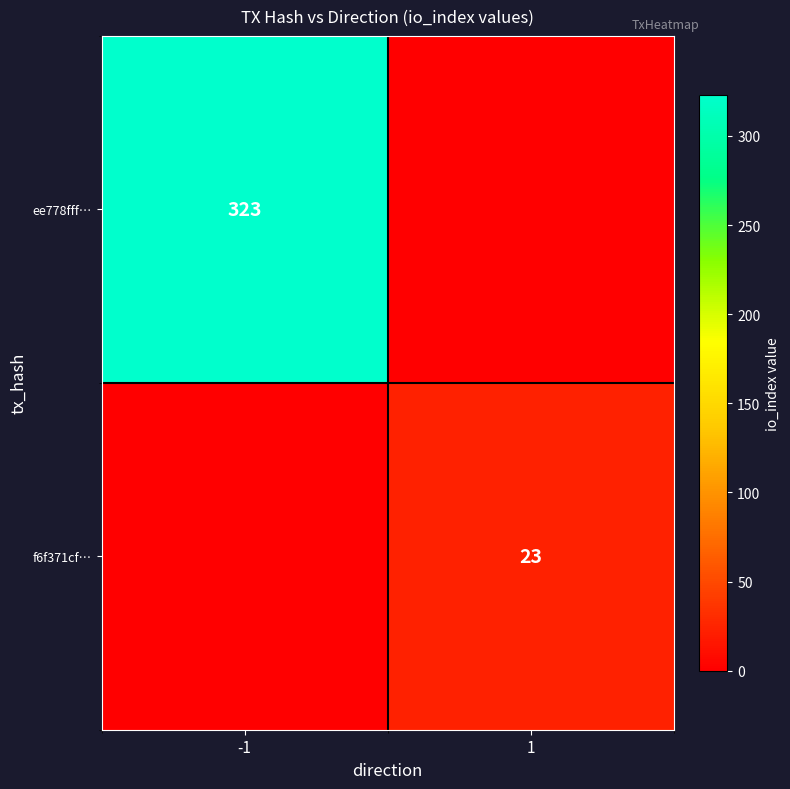

Is it true that ee778fff… equals 323 at -1?

True